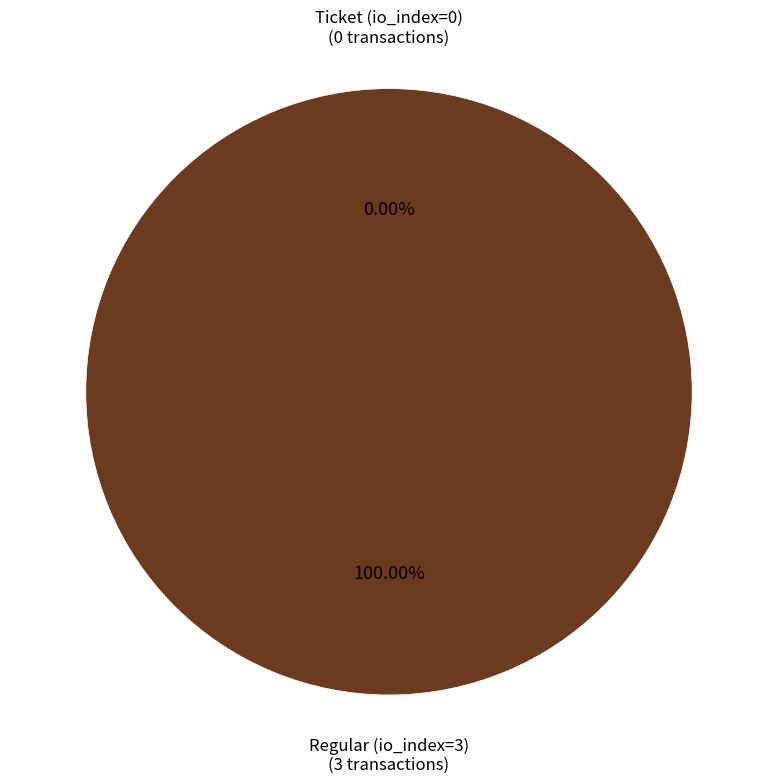

How many slices are in this pie chart?

2